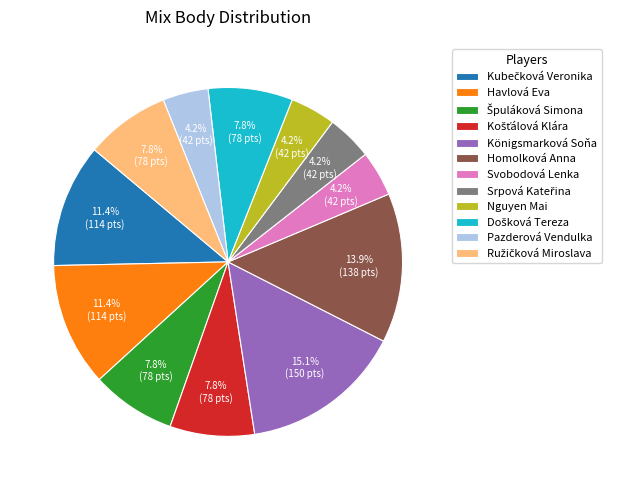

To the nearest percent, what is the average slice percentage?

8%